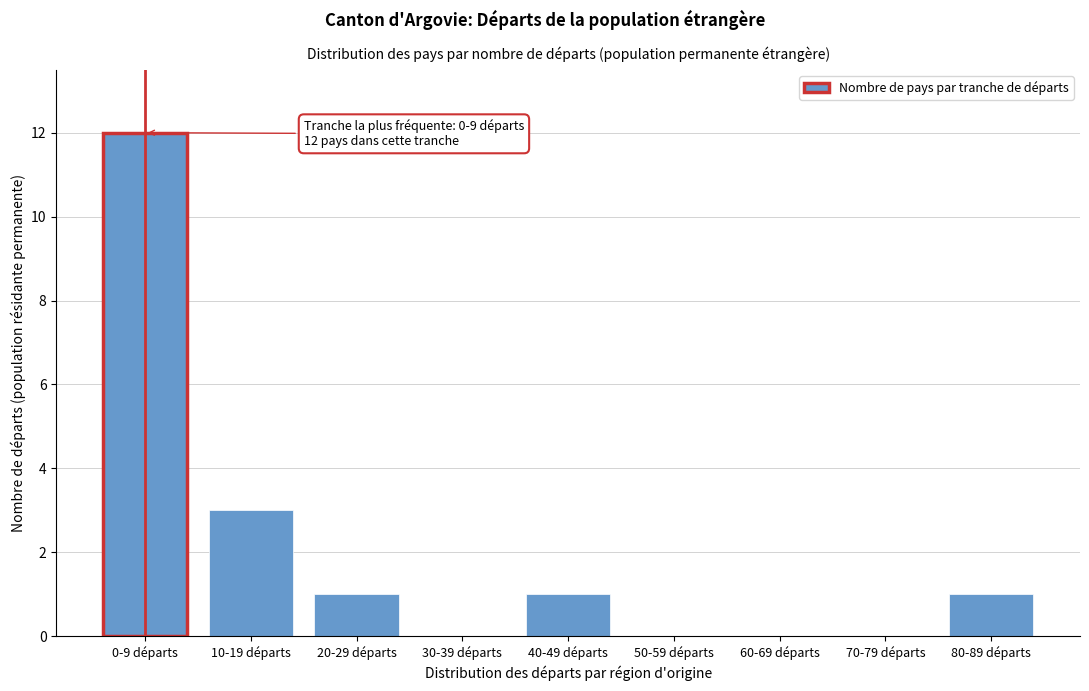

Reading left to right, transcribe all the data shown in this chart.

0-9 départs=12	10-19 départs=3	20-29 départs=1	30-39 départs=0	40-49 départs=1	50-59 départs=0	60-69 départs=0	70-79 départs=0	80-89 départs=1